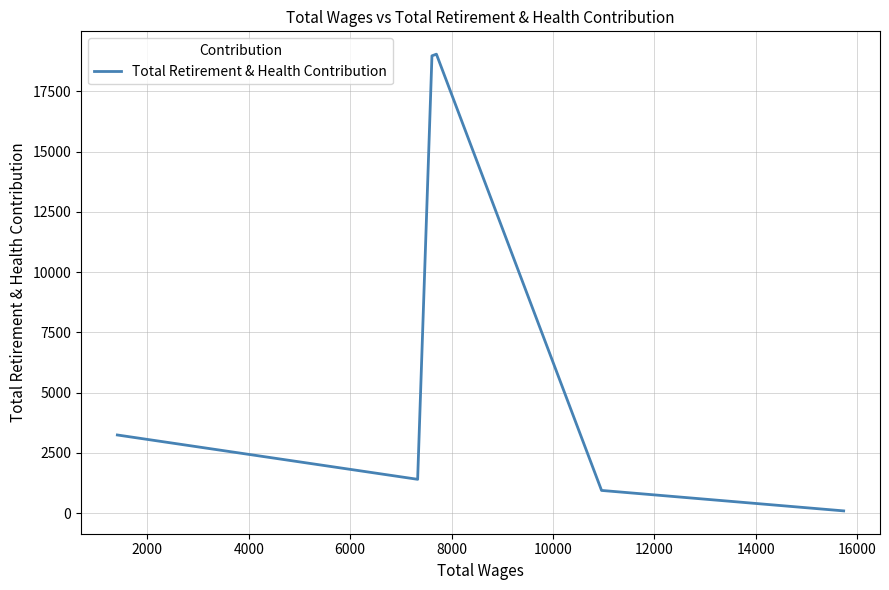

What is the sum of all values?

43714